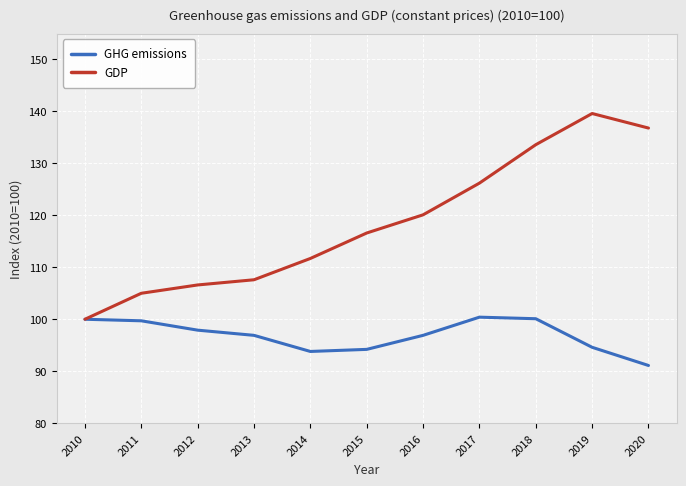

True or false: GHG emissions has more than 0 points higher than both neighbors.

True